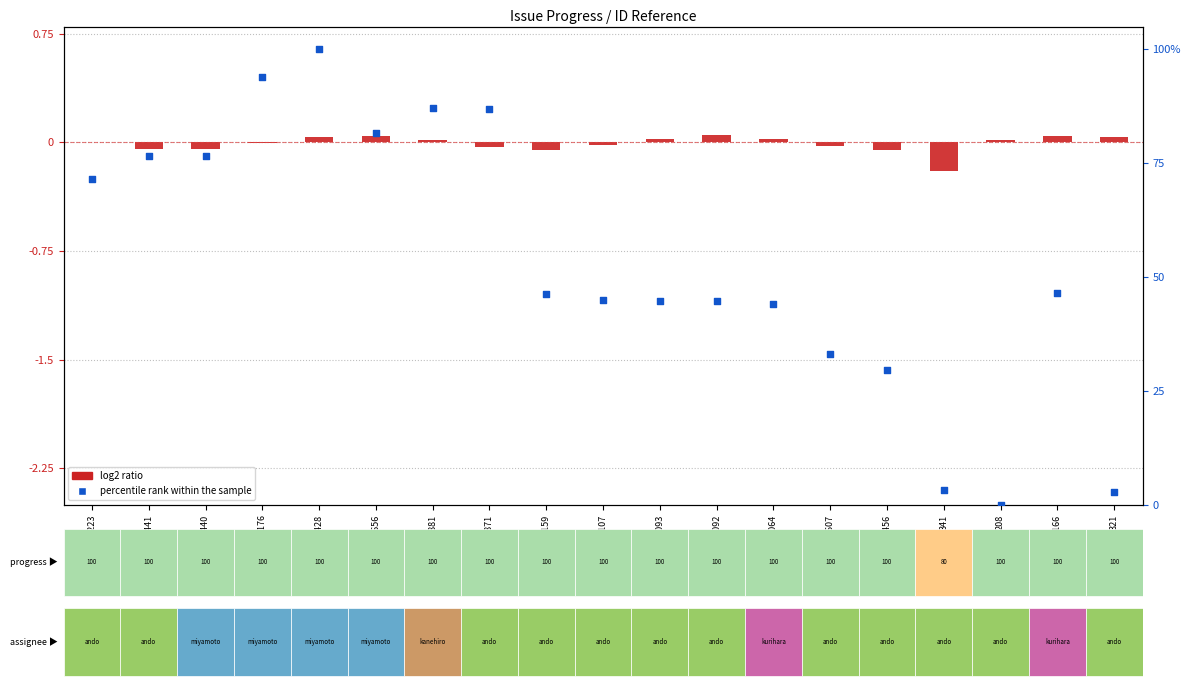

Which series has the largest Y range (max minus min)?

percentile rank within the sample